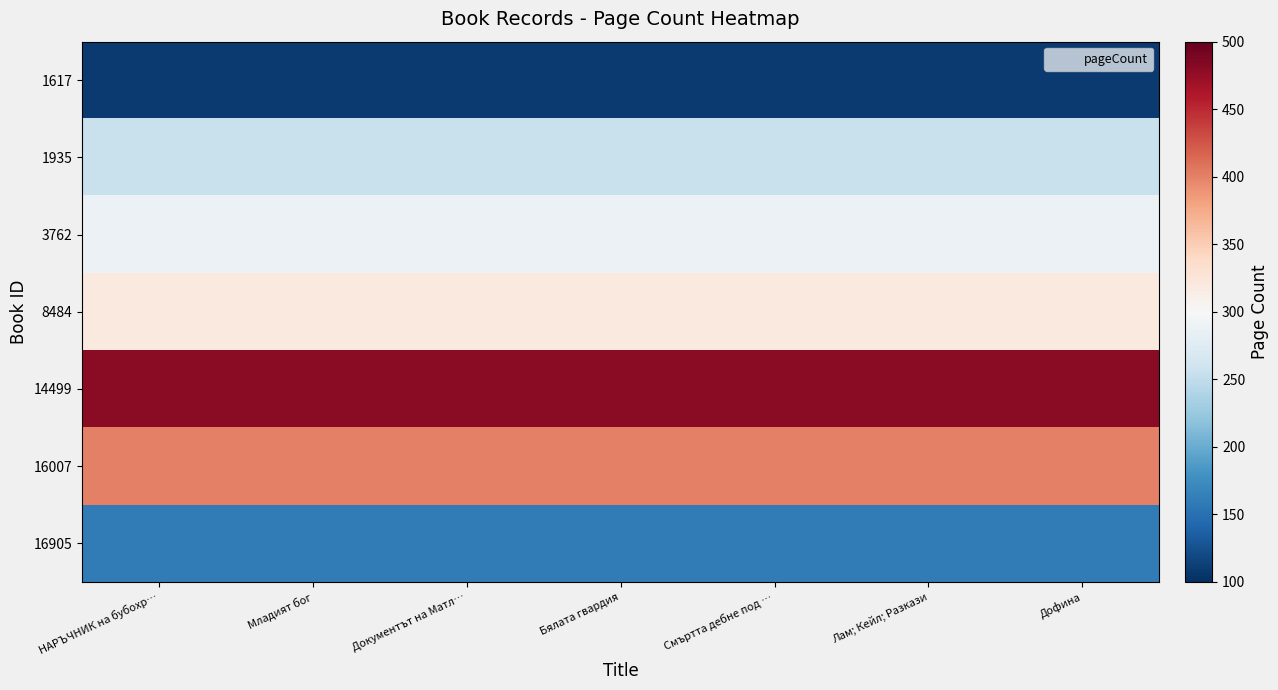

Which label corresponds to the largest value in the chart?

НАРЪЧНИК на бубохр…